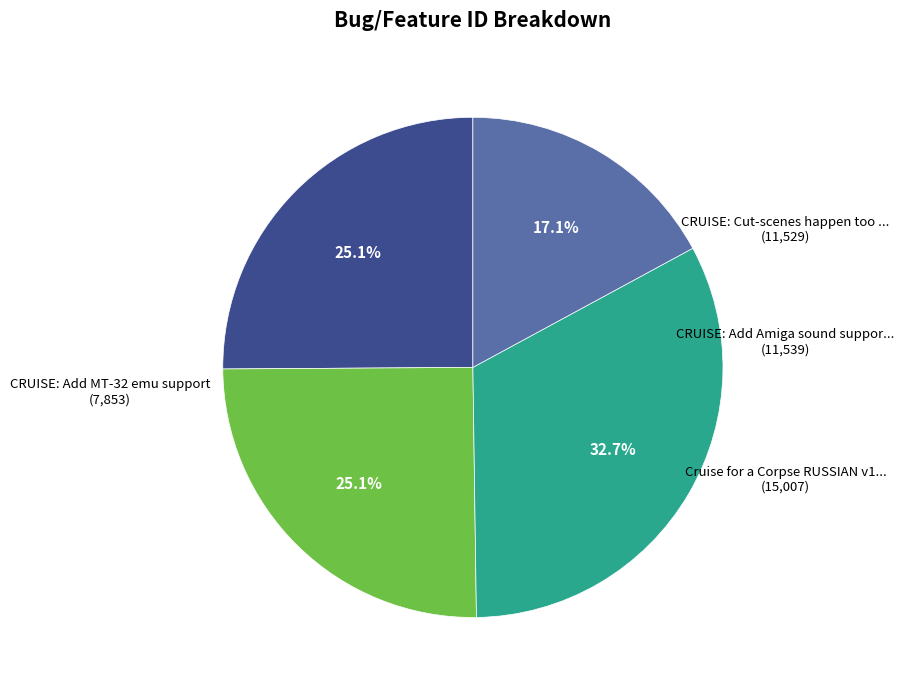

Is there any slice that represents more than half of the pie?

No